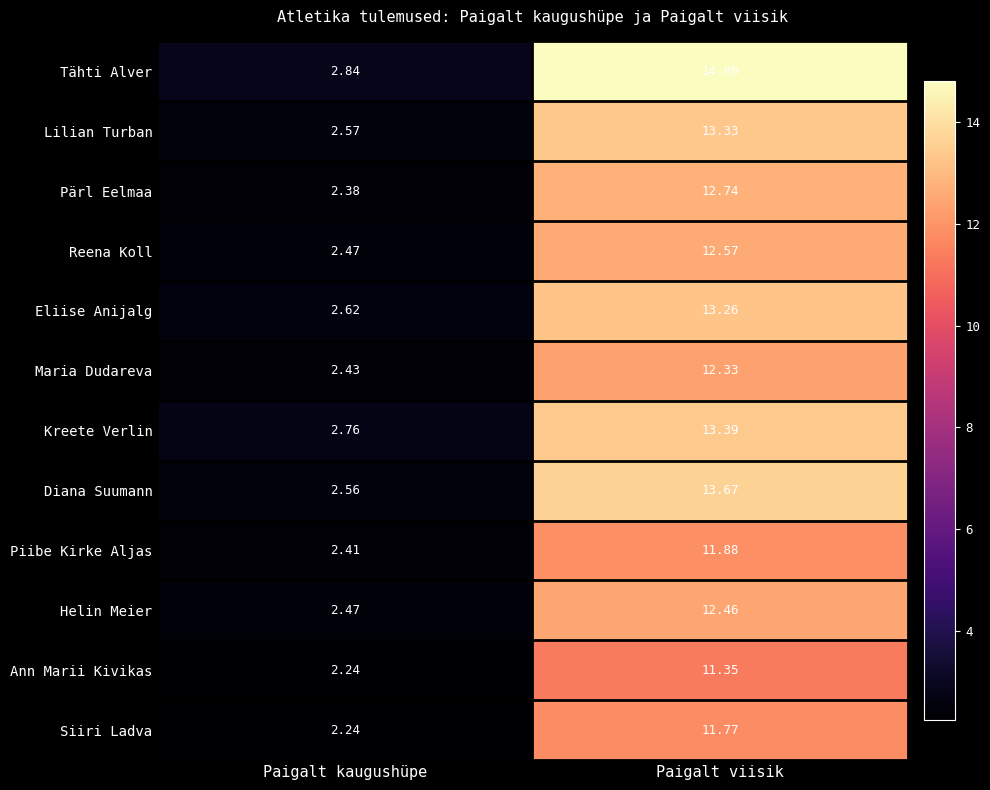

Is the value of Tähti Alver at Paigalt kaugushüpe greater than the value of Siiri Ladva at Paigalt viisik?

No